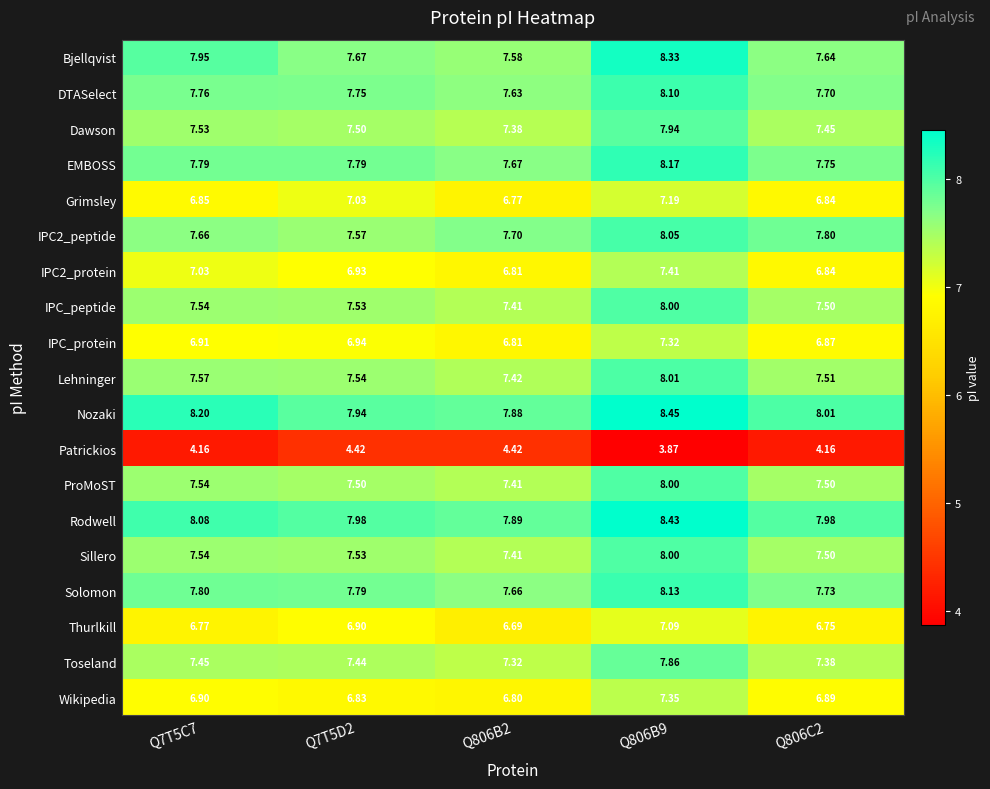

Which series changed the most between Q7T5C7 and Q806B2?

Bjellqvist